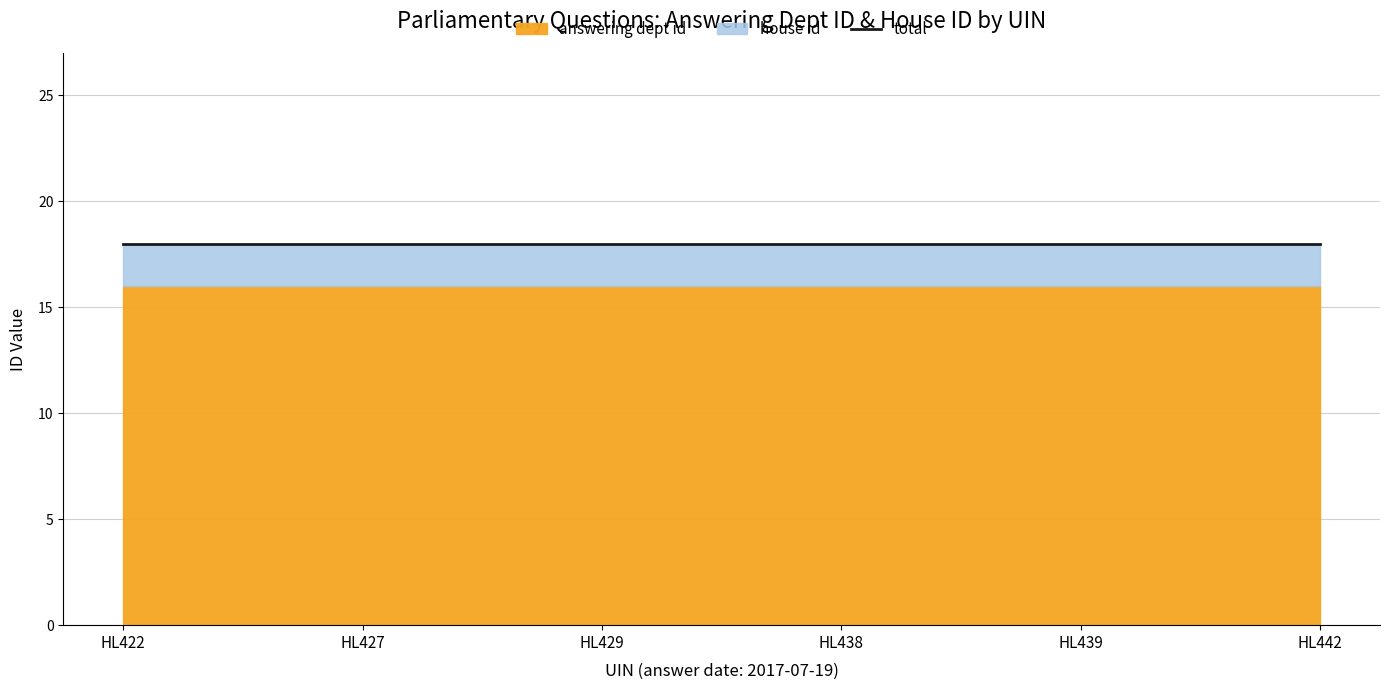

True or false: house id has more than 2 interior local peaks.

False